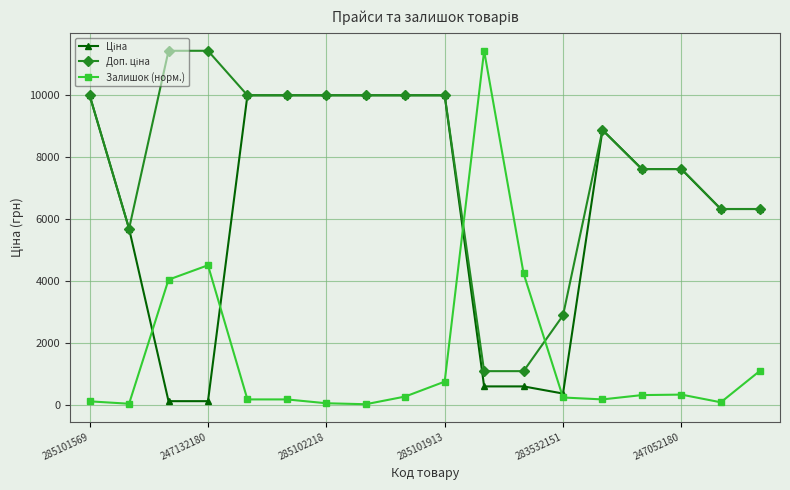

At how many categories does at least one series exceed 447?

18